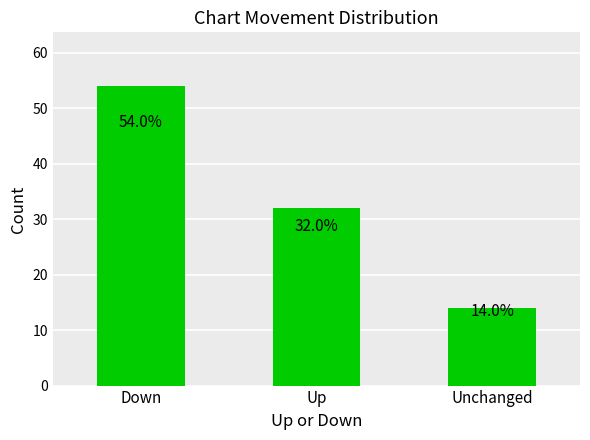

What is the sum of all values?

100